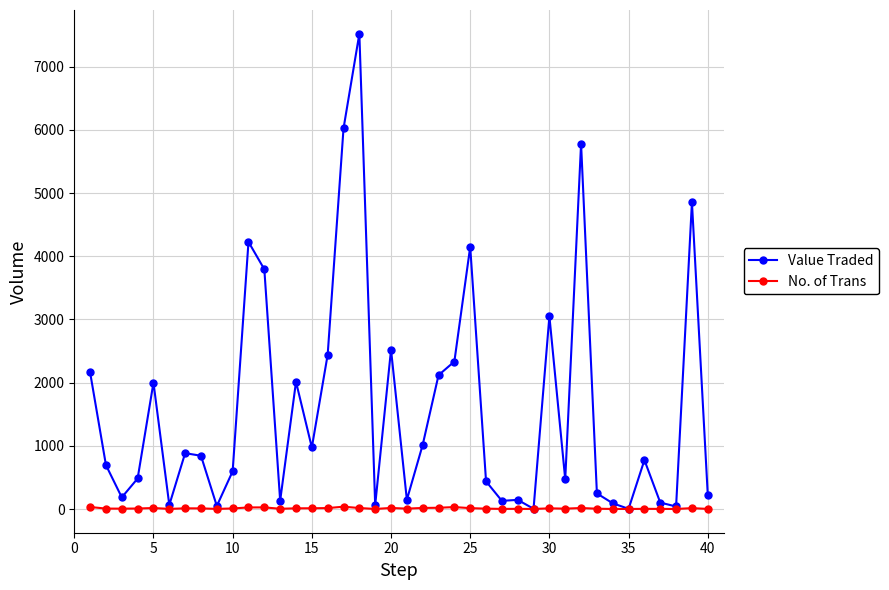

List the series in order of their overall mean, highest first.

Value Traded, No. of Trans